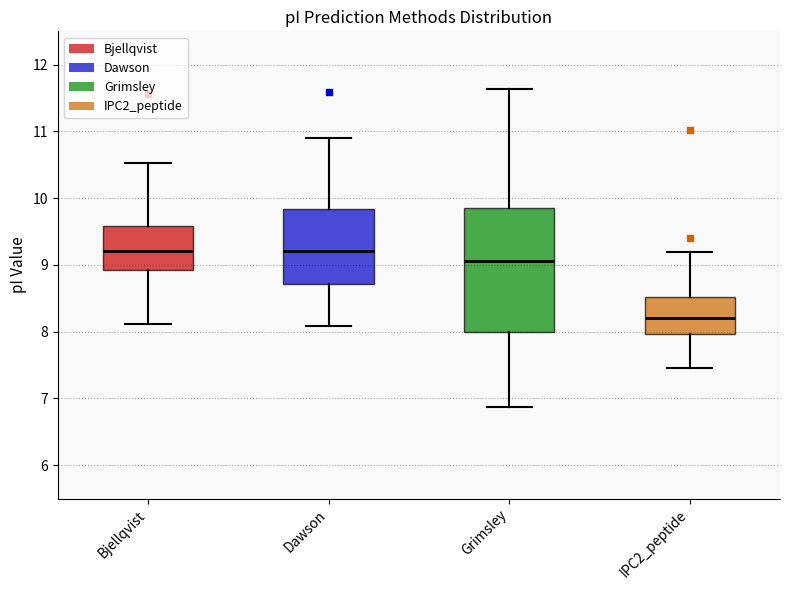

Which box is the tallest, from its lower edge to its upper edge?

Grimsley